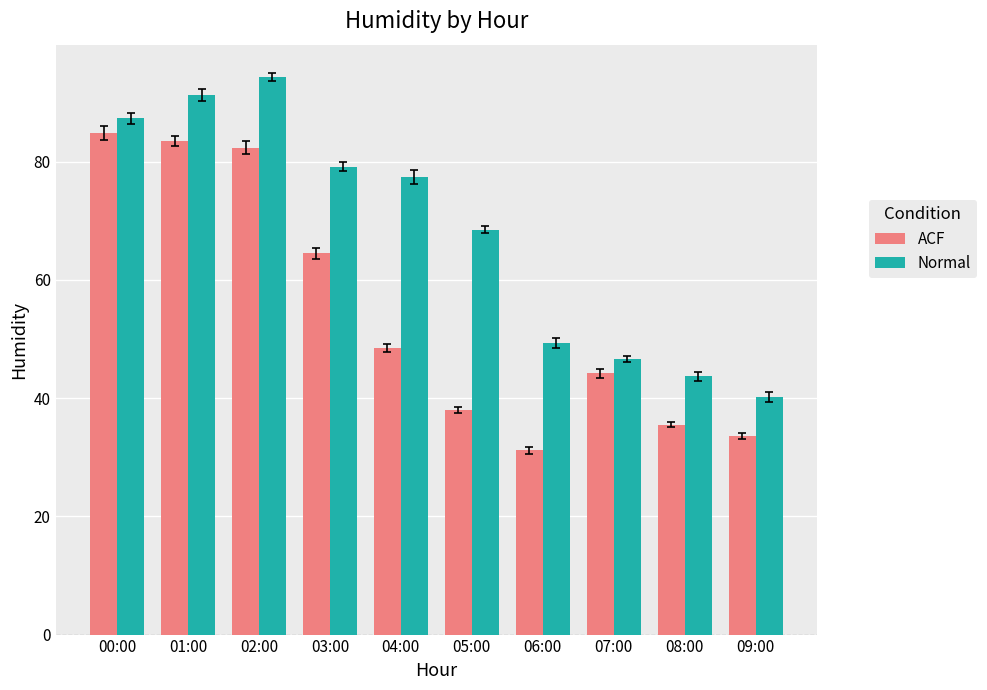

What is the minimum value shown in the chart?

31.2